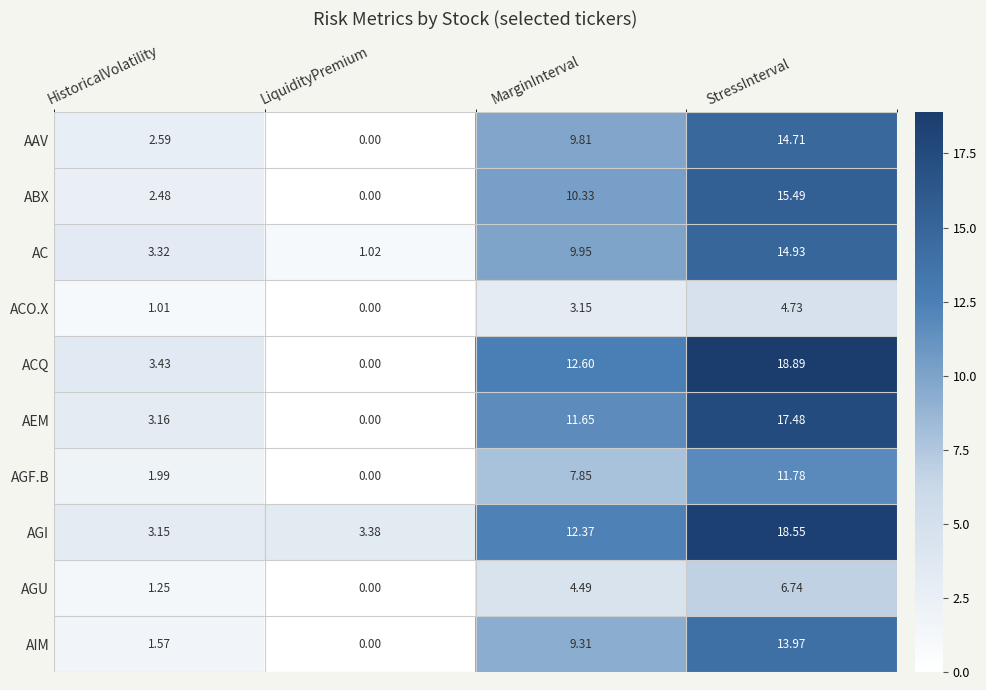

At which label does ACQ reach its minimum?

LiquidityPremium